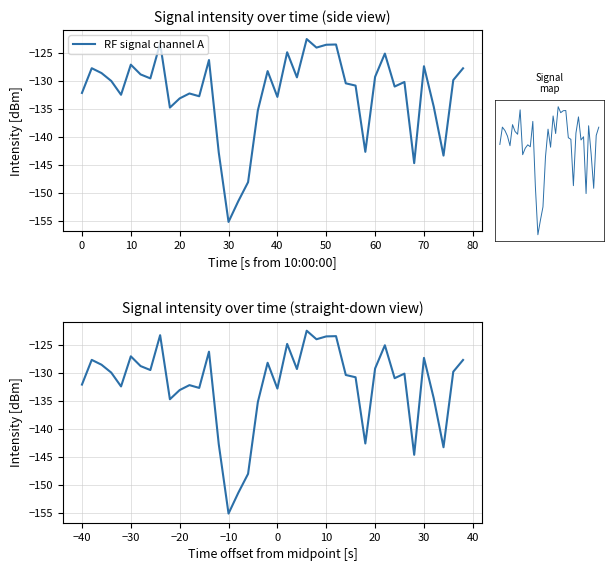

True or false: there are more than 1 points higher than both neighbors.

True